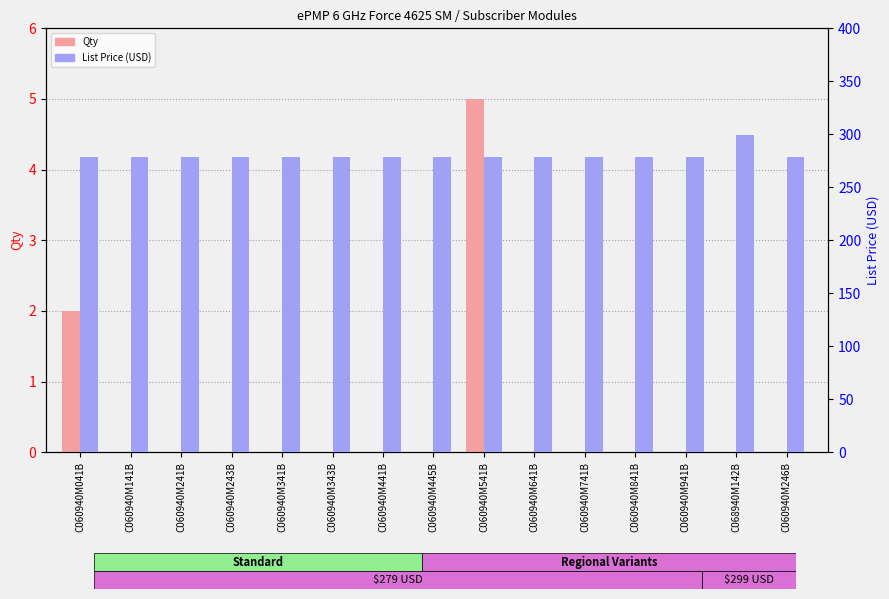

Does the chart contain stacked bars?

No